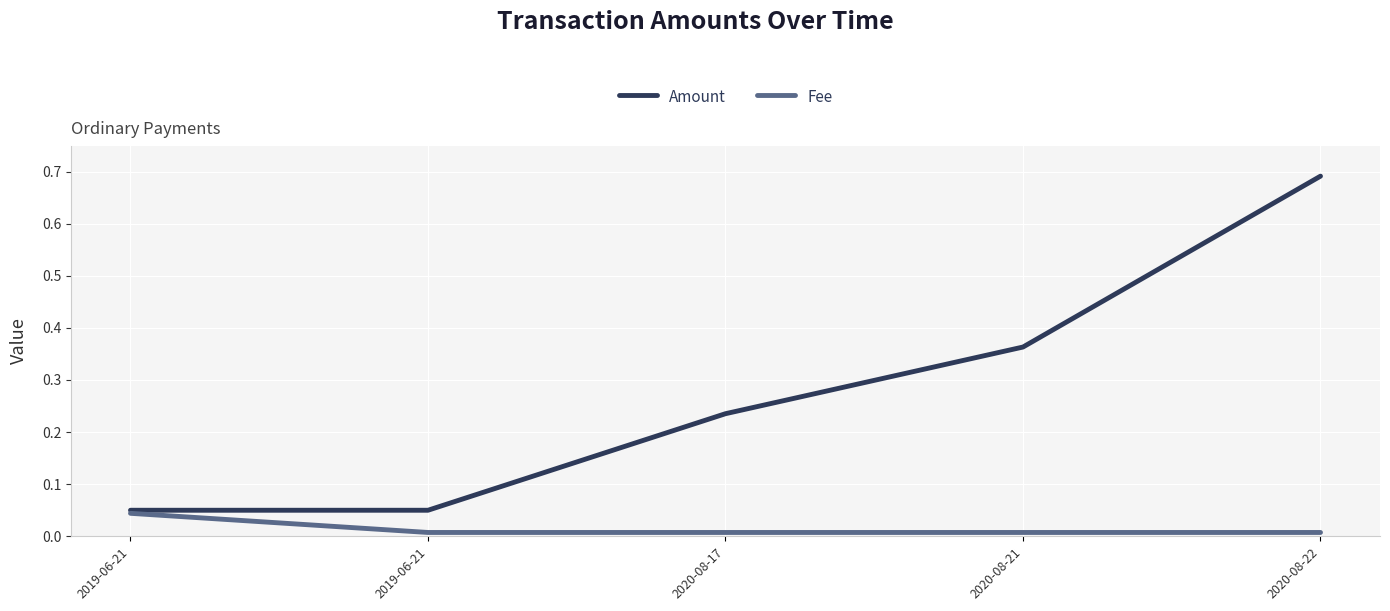

How many lines are shown in the chart?

2